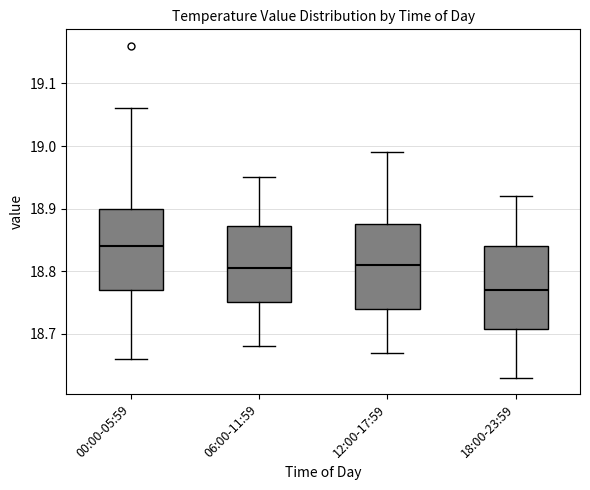

Which box's median line is the highest?

00:00-05:59